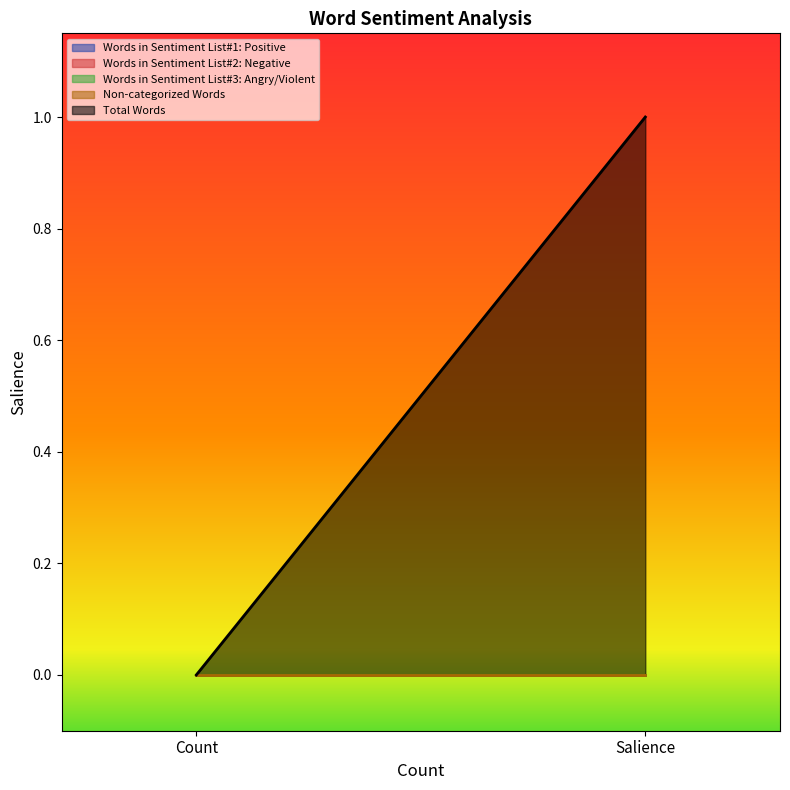

Between Count and Salience, which series saw the biggest shift?

Total Words